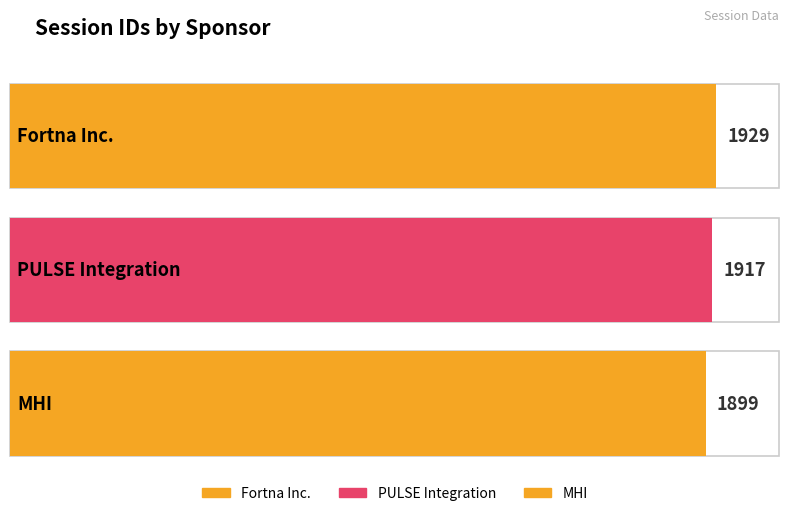

Rank the categories by value from lowest to highest.

MHI, PULSE Integration, Fortna Inc.